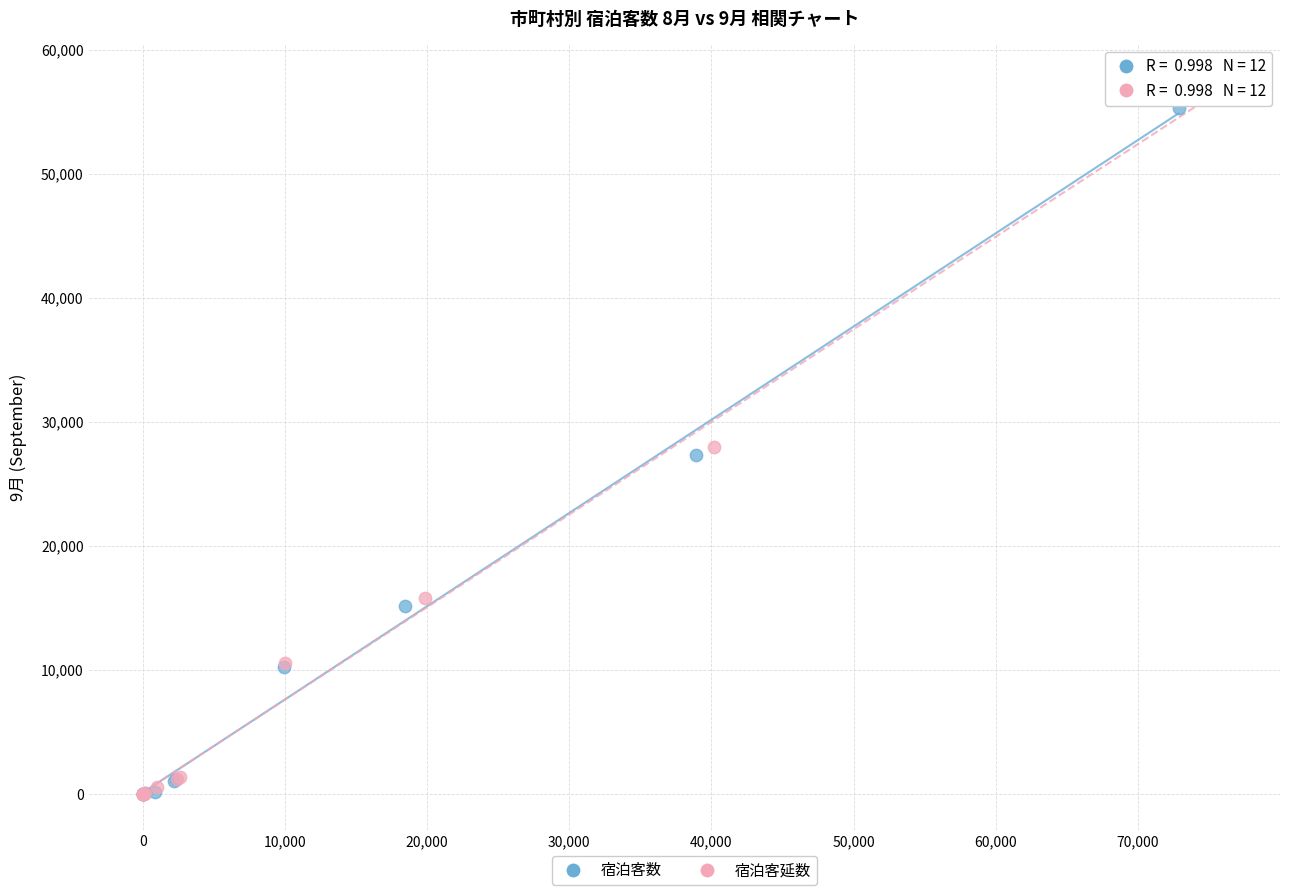

Which series contains the highest Y value?

宿泊客延数